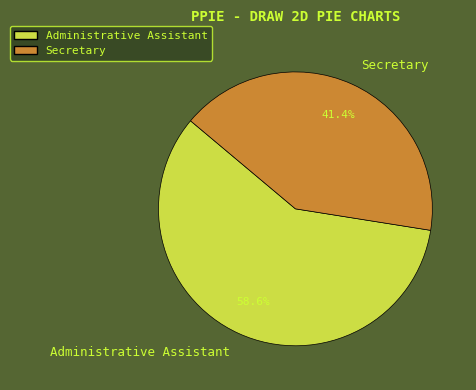

Count the number of slices in the pie.

2